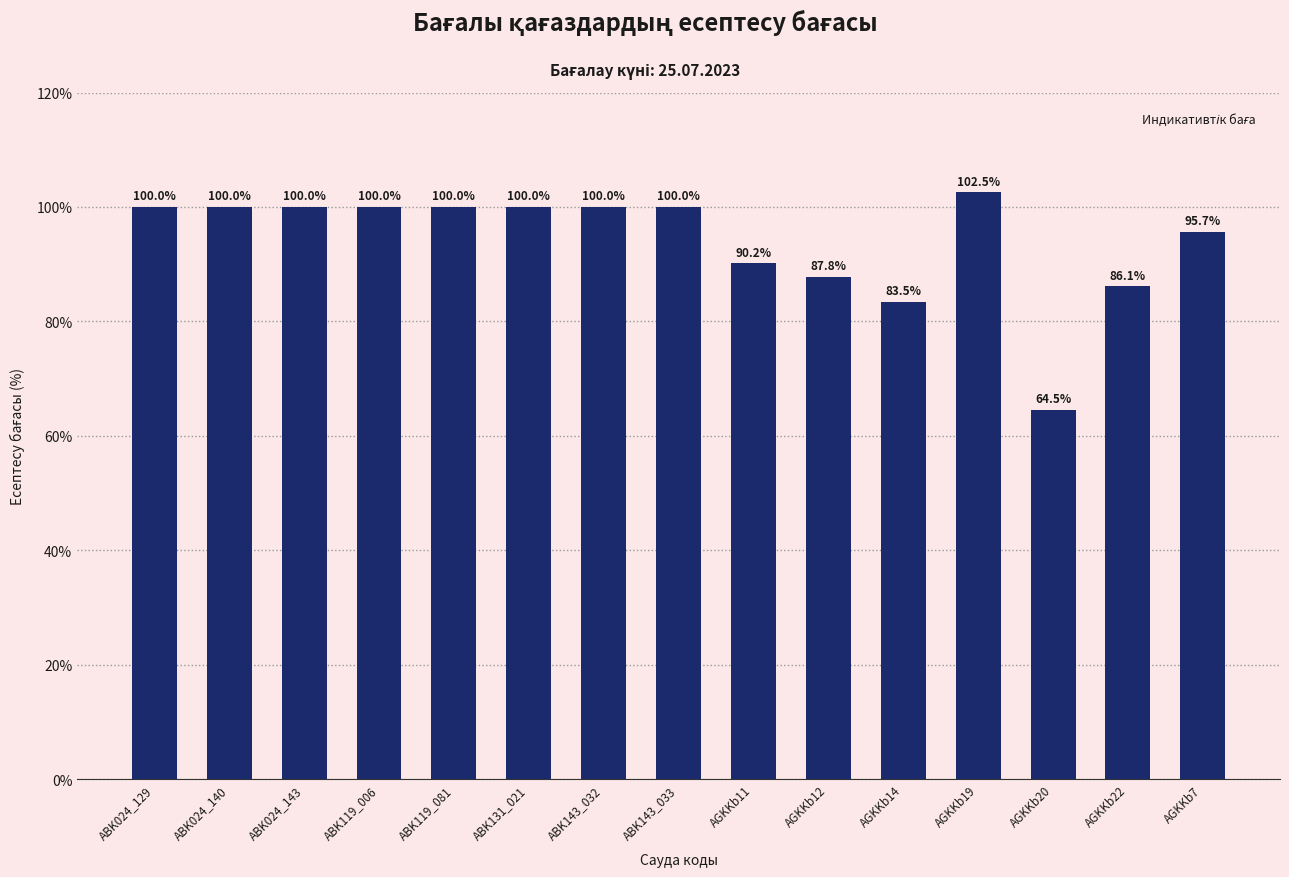

What is the approximate value at ABK119_006?

100.0